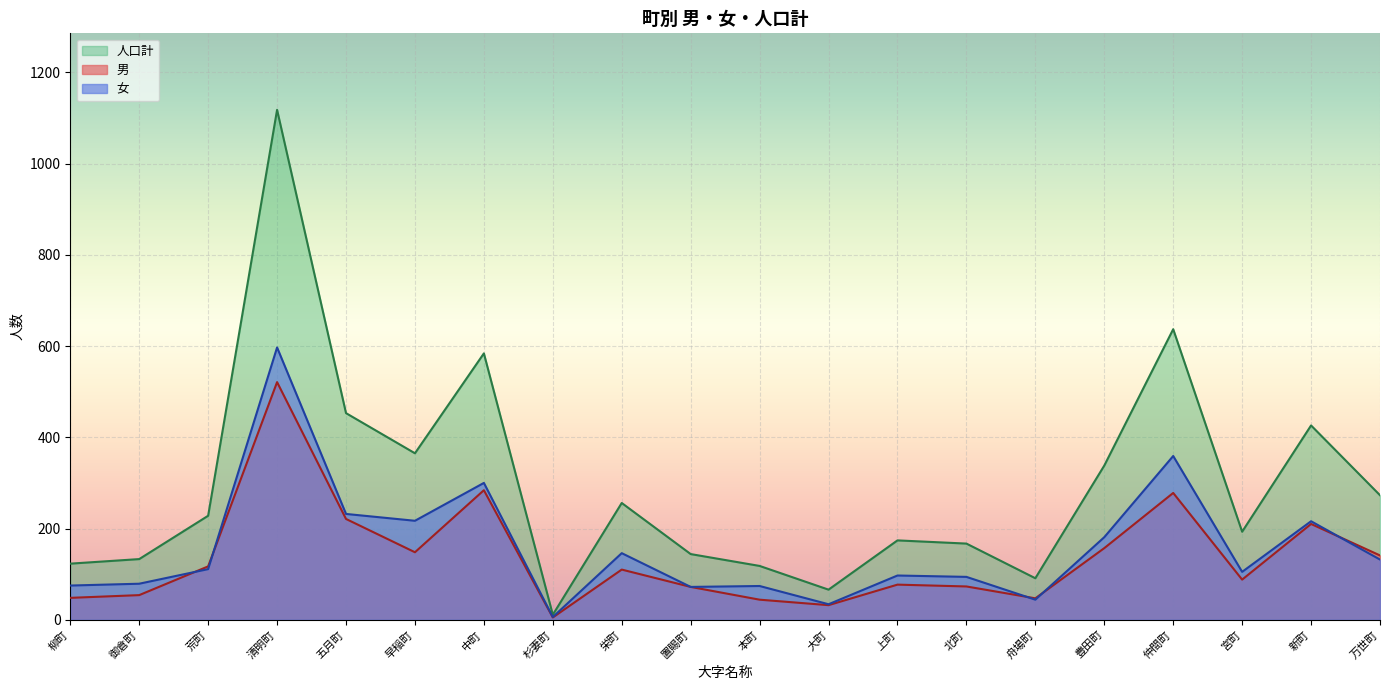

Where is the first local maximum for 女?

清明町